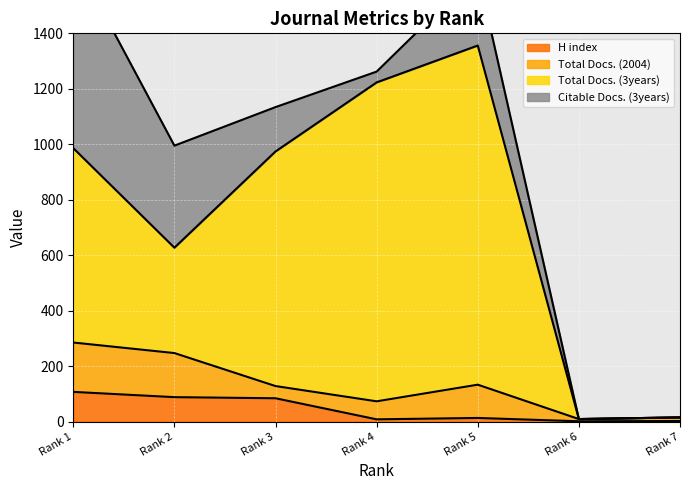

The value of H index at Rank 2 is 88. True or false?

True